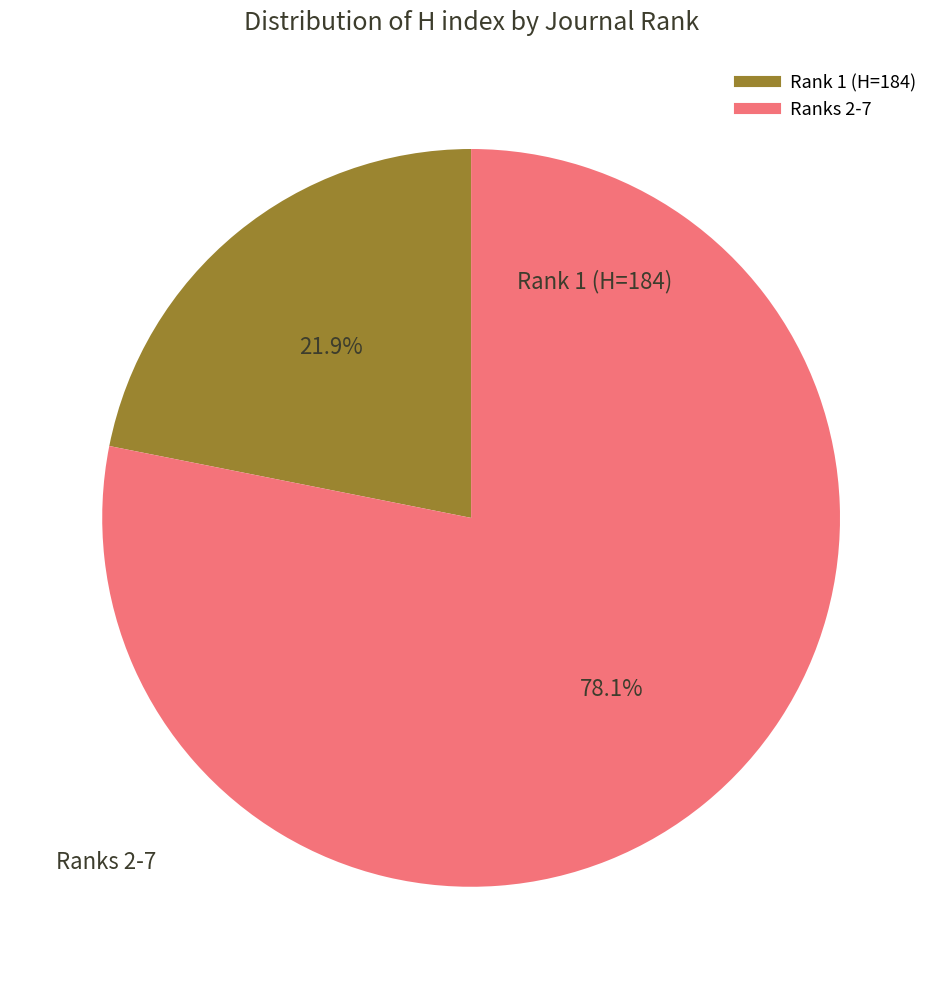

Count the number of slices in the pie.

2